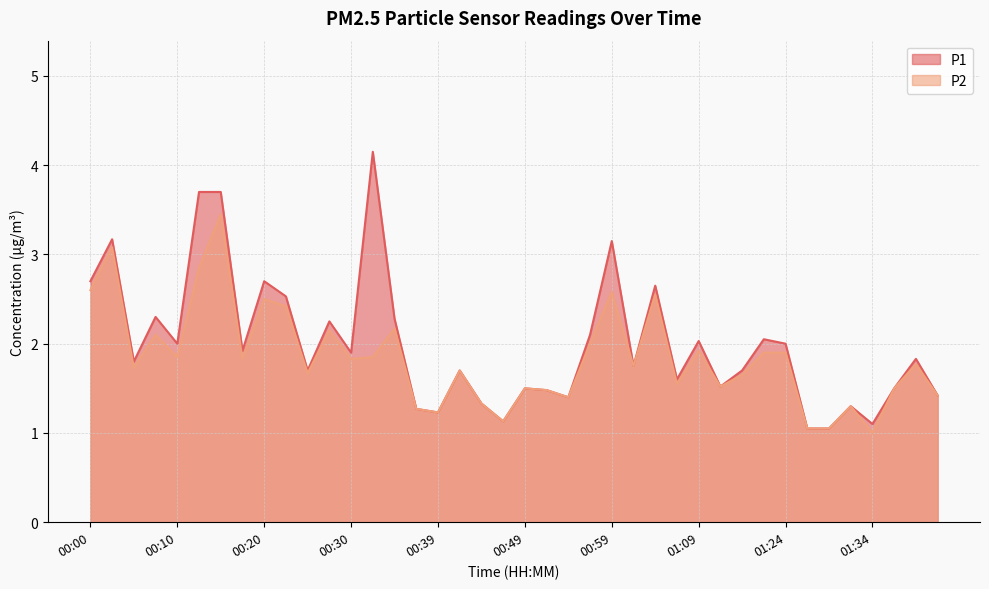

Reading left to right, what are all the values shown in this chart?

P1: 00:00=2.7	00:03=3.2	00:05=1.8	00:08=2.3	00:10=2.0	00:13=3.7	00:15=3.7	00:17=1.9	00:20=2.7	00:22=2.5	00:25=1.7	00:27=2.2	00:30=1.9	00:32=4.2	00:34=2.3	00:37=1.3	00:39=1.2	00:42=1.7	00:44=1.3	00:47=1.1	00:49=1.5	00:52=1.5	00:54=1.4	00:56=2.1	00:59=3.1	01:01=1.8	01:04=2.6	01:06=1.6	01:09=2.0	01:14=1.5	01:16=1.7	01:22=2.0	01:24=2.0	01:27=1.1	01:29=1.1	01:32=1.3	01:34=1.1	01:37=1.5	01:39=1.8	01:41=1.4
P2: 00:00=2.6	00:03=3.1	00:05=1.7	00:08=2.1	00:10=1.9	00:13=2.9	00:15=3.5	00:17=1.8	00:20=2.5	00:22=2.4	00:25=1.7	00:27=2.1	00:30=1.8	00:32=1.9	00:34=2.2	00:37=1.3	00:39=1.2	00:42=1.7	00:44=1.3	00:47=1.1	00:49=1.5	00:52=1.5	00:54=1.4	00:56=2.0	00:59=2.6	01:01=1.8	01:04=2.5	01:06=1.6	01:09=1.9	01:14=1.5	01:16=1.6	01:22=1.9	01:24=1.9	01:27=1.1	01:29=1.1	01:32=1.3	01:34=1.0	01:37=1.5	01:39=1.8	01:41=1.4